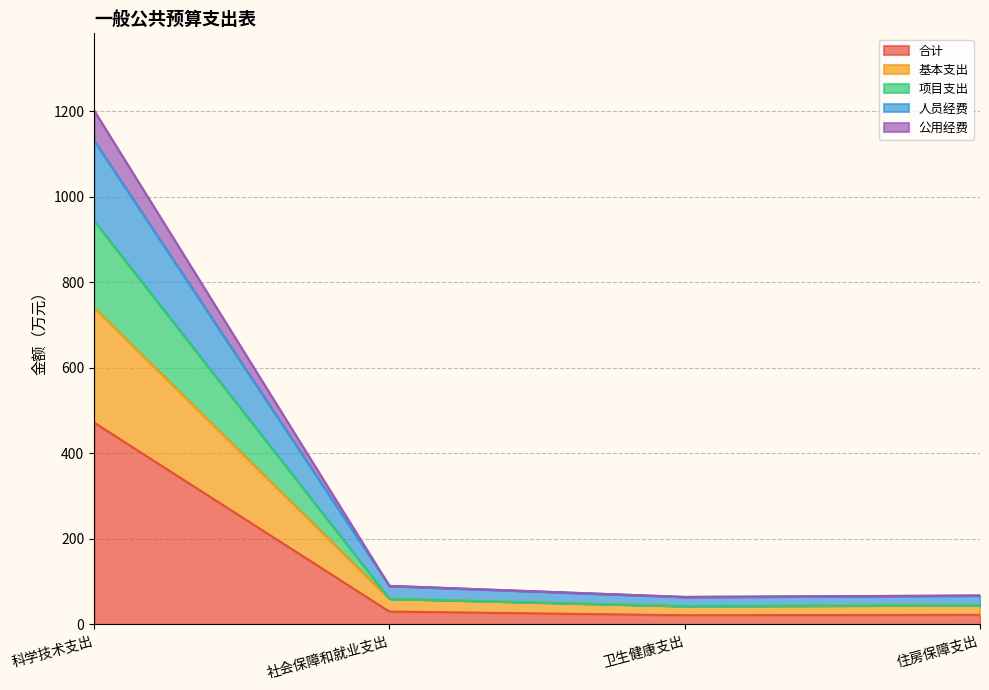

Does the chart have visible grid lines?

Yes